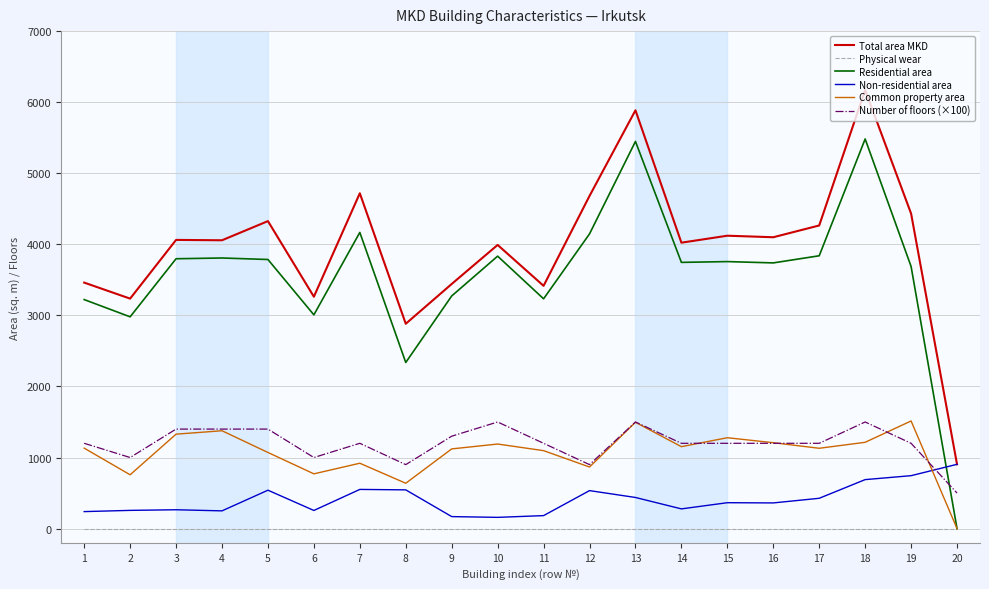

At how many categories does at least one series exceed 5393?

2